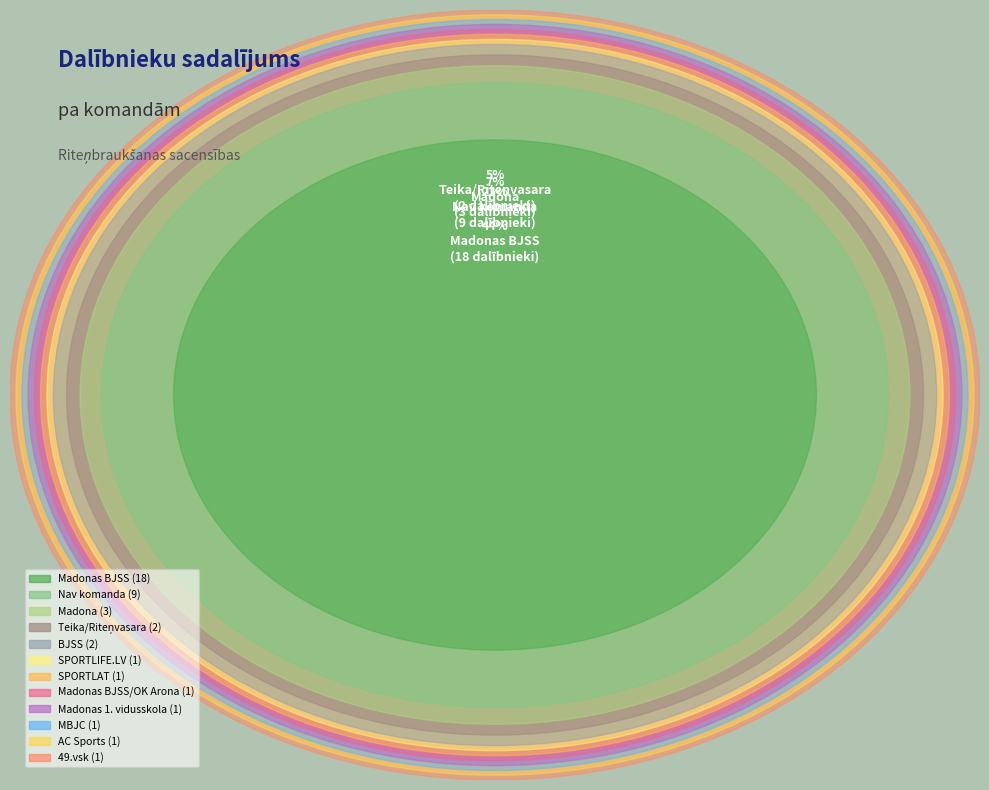

Does BJSS account for over 50% of the chart?

No